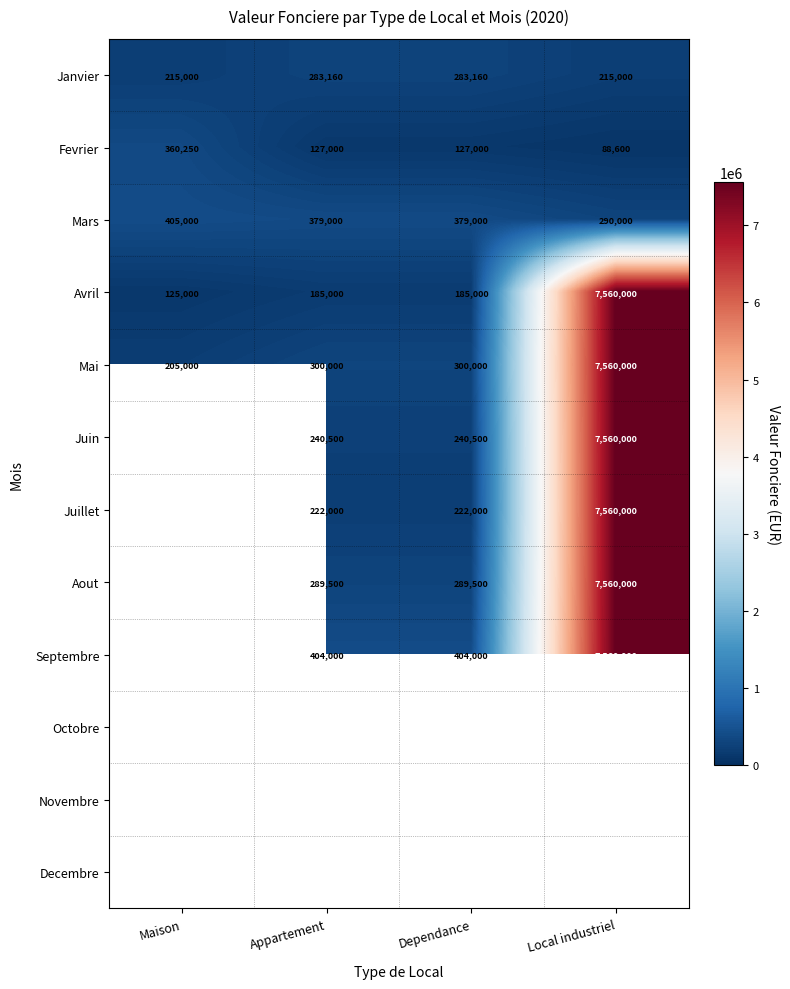

Which category has the highest value in the Mars series?

Maison